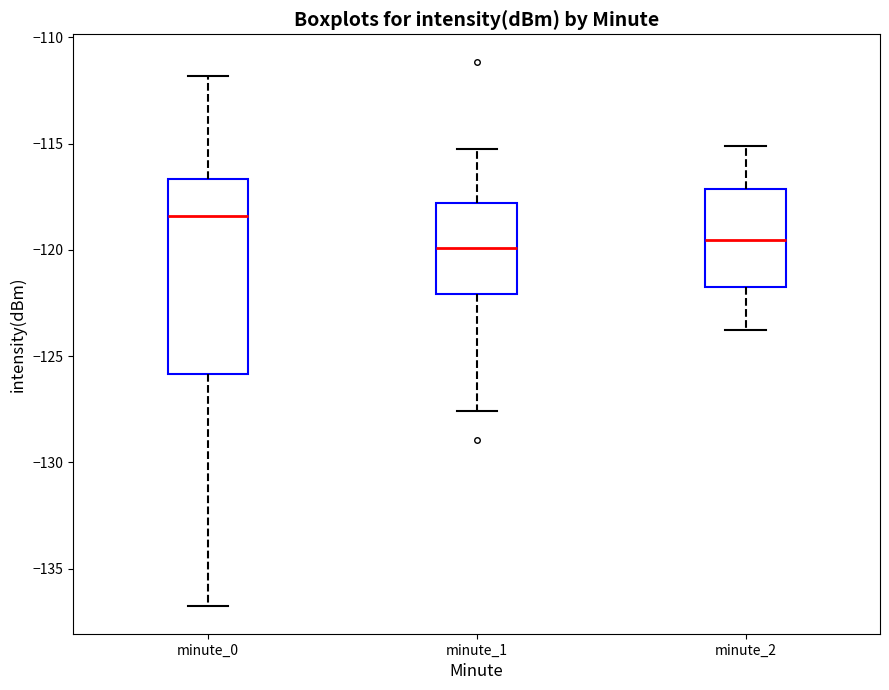

Reading left to right, transcribe this box plot: for each box, give where its median line is, the range the box spans, and where its two whiskers end, as read against the y-axis. The values are not printed on the chart, so give them approximately, as read against the axis.

minute_0: median -118.5, box -126.0 to -116.5, whiskers -137.0 to -112.0
minute_1: median -120.0, box -122.0 to -118.0, whiskers -127.5 to -115.0
minute_2: median -119.5, box -121.5 to -117.0, whiskers -124.0 to -115.0